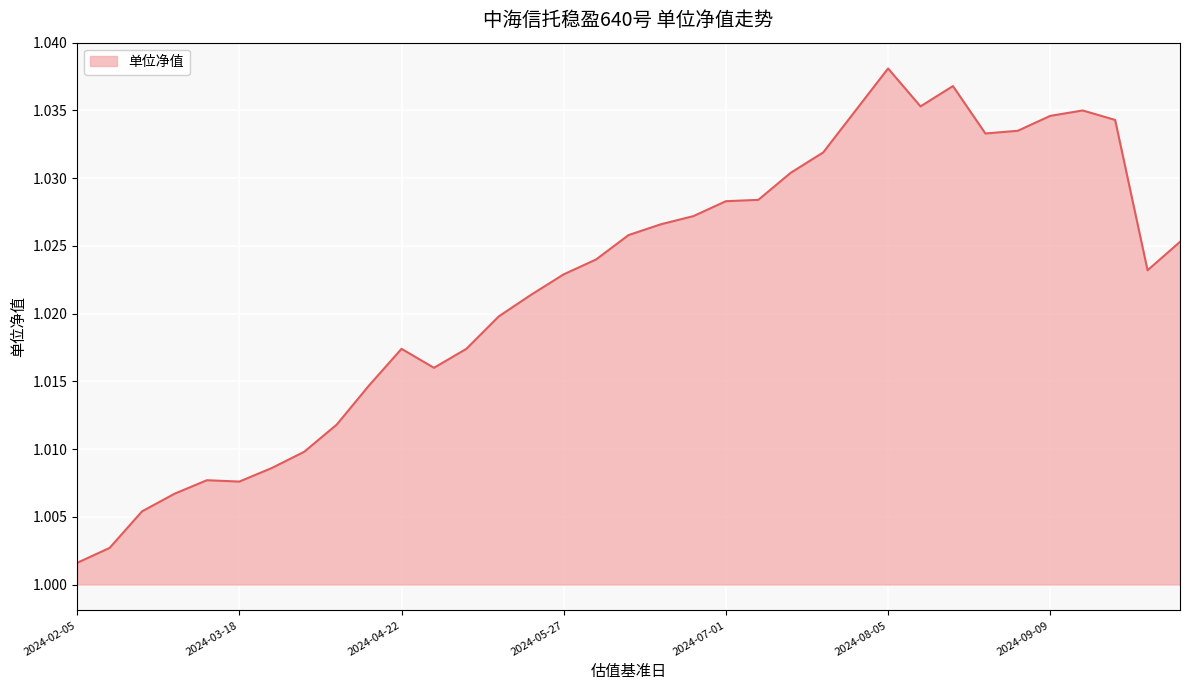

Does the chart display data point markers on the line(s)?

No